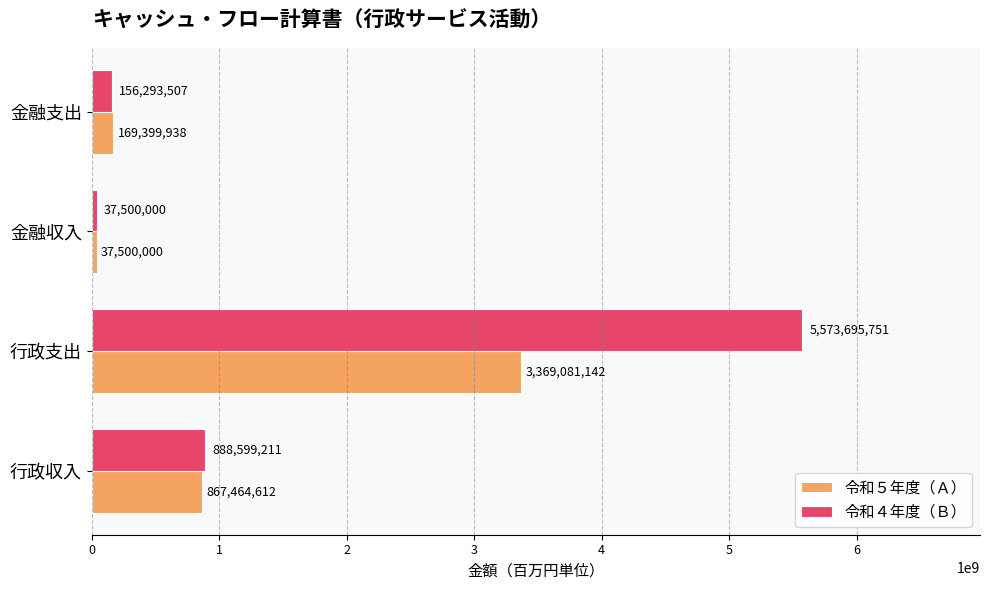

What are all the series names shown in the legend?

令和５年度（Ａ）, 令和４年度（Ｂ）